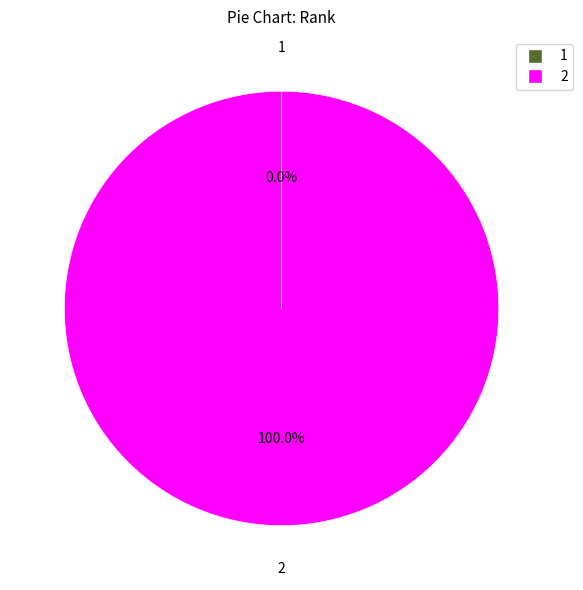

To the nearest percent, what is the average slice percentage?

50%